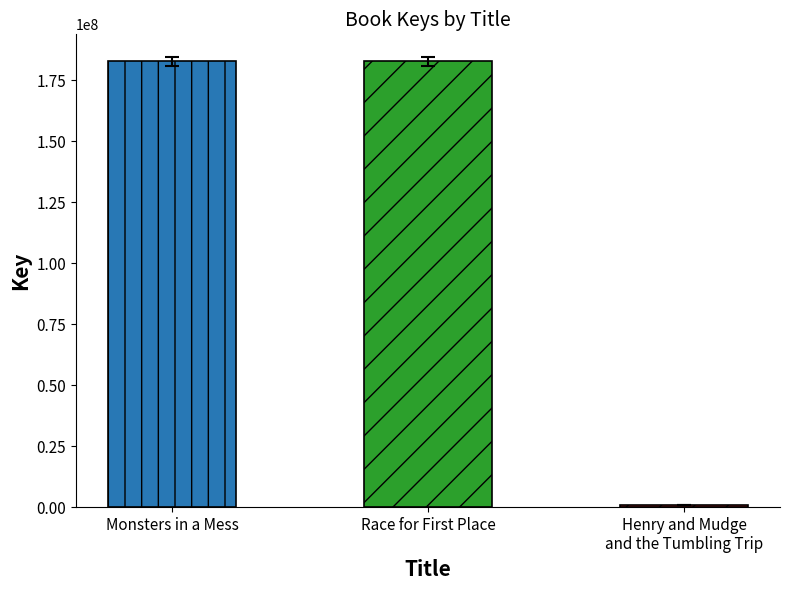

What is the minimum value shown in the chart?

1063206